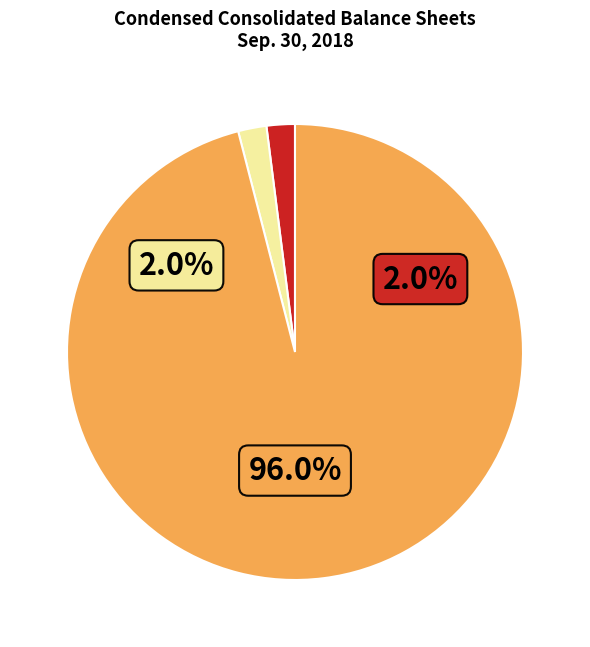

To the nearest percent, what is the difference between the largest and smallest slice percentages?

94%